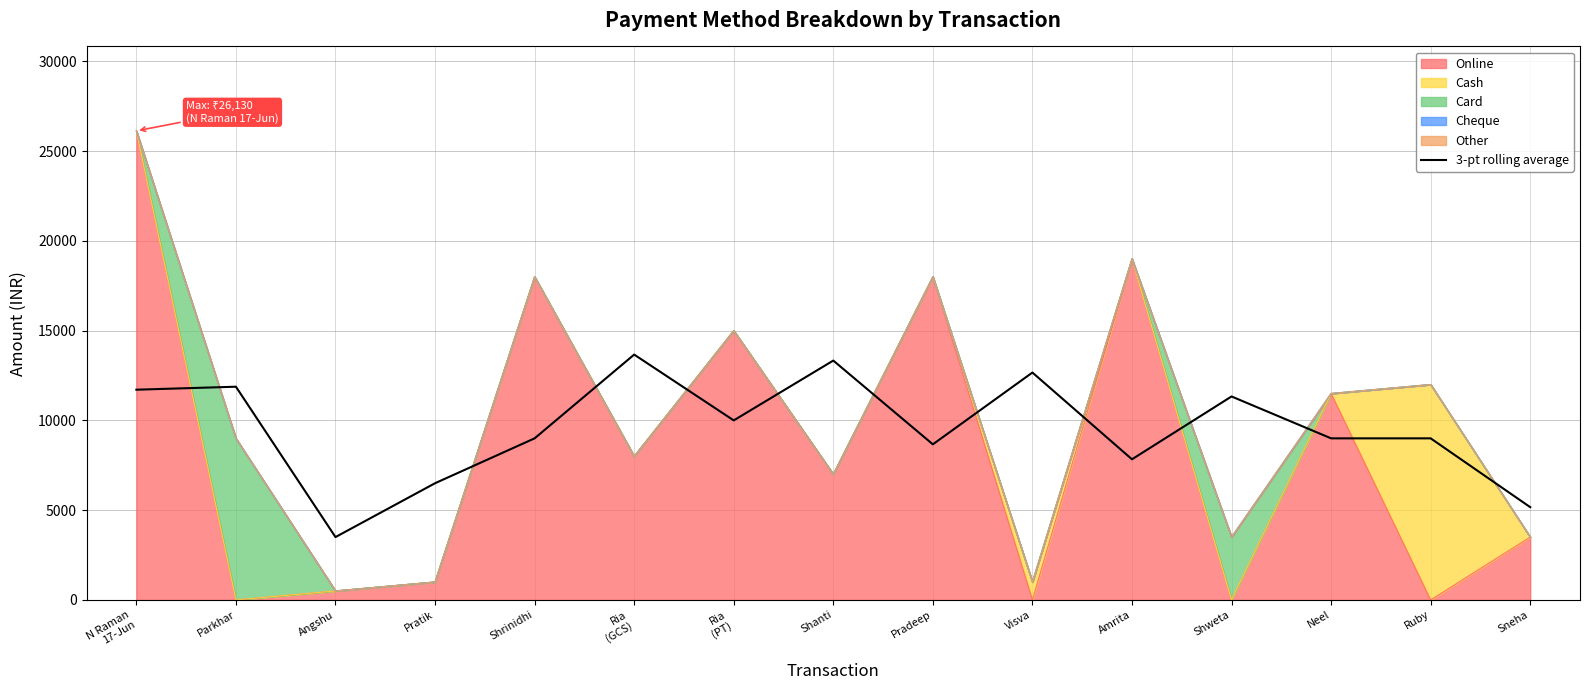

How many lines are shown in the chart?

1